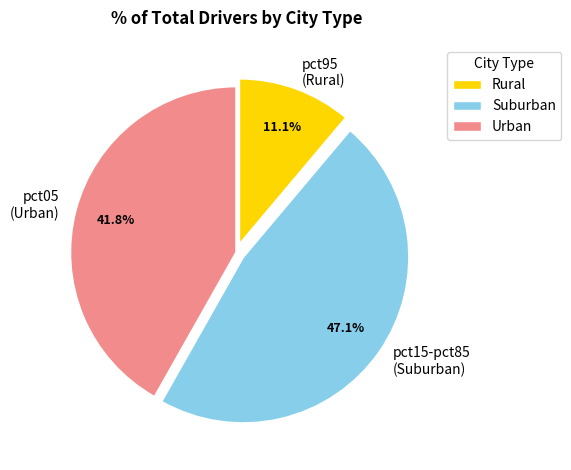

Is the sum of pct05 (Urban) and pct15-pct85 (Suburban) greater than half?

Yes